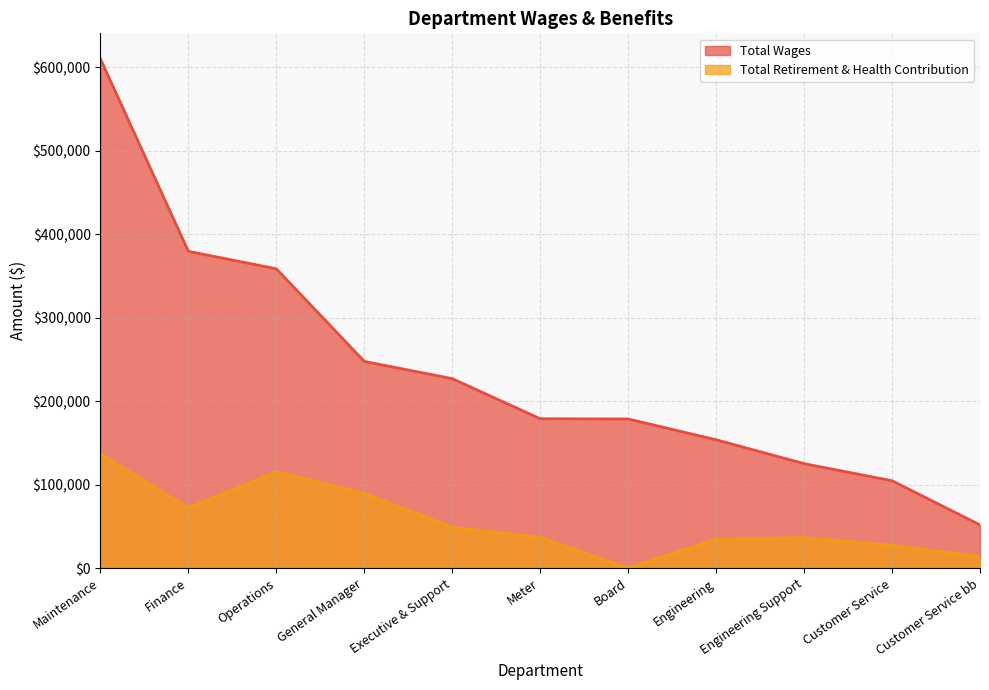

What is the highest value of the Total Wages series?

610070.0